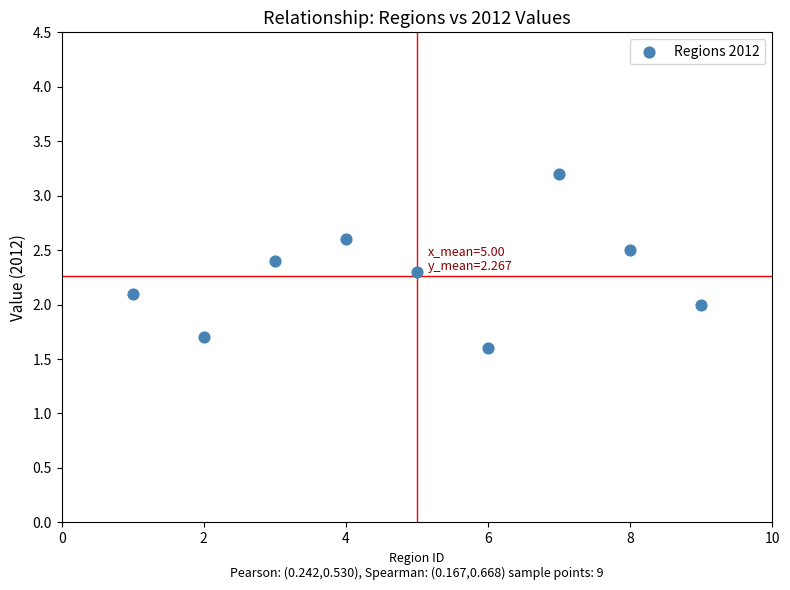

What is the range of Y values (max minus min)?

1.6